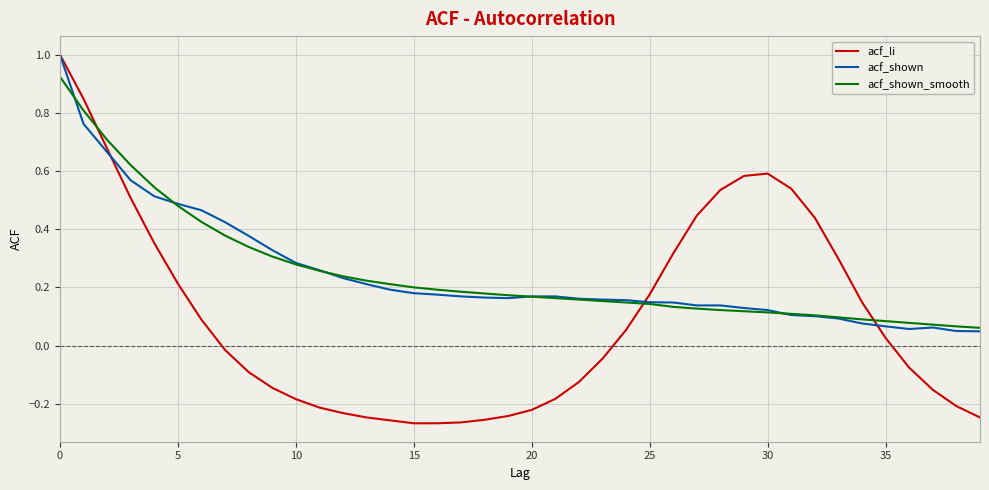

What is the maximum value shown in the chart?

1.0